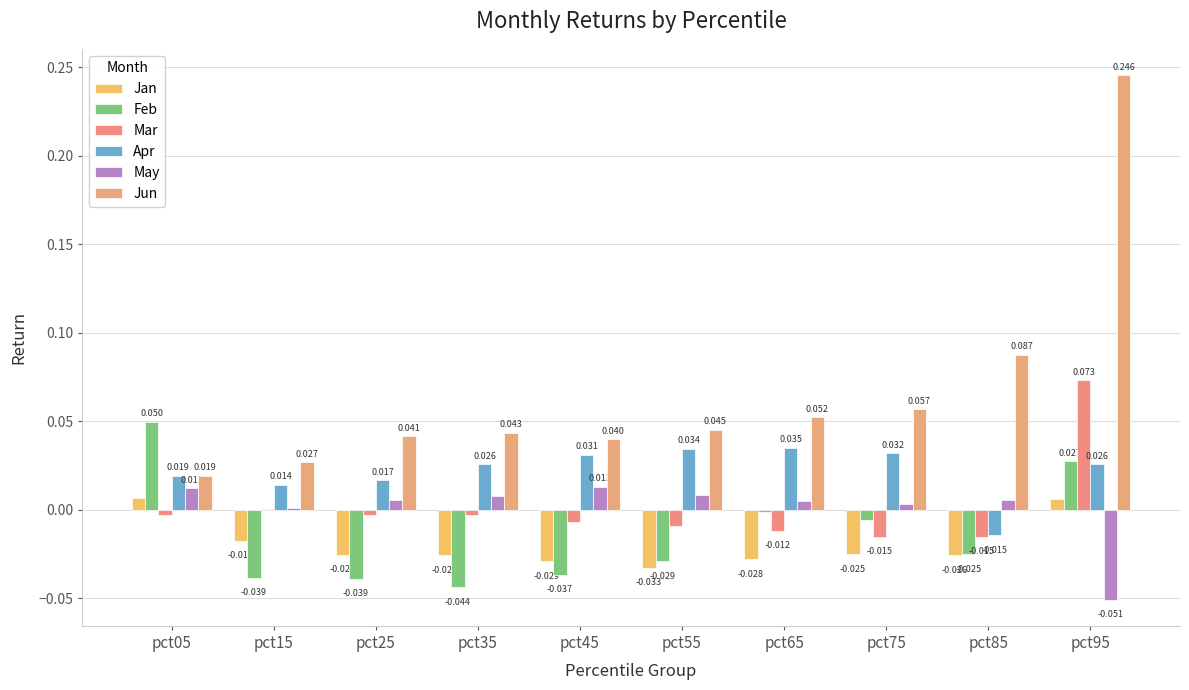

Rank the categories by May value from lowest to highest.

pct95, pct15, pct75, pct65, pct25, pct85, pct35, pct55, pct05, pct45